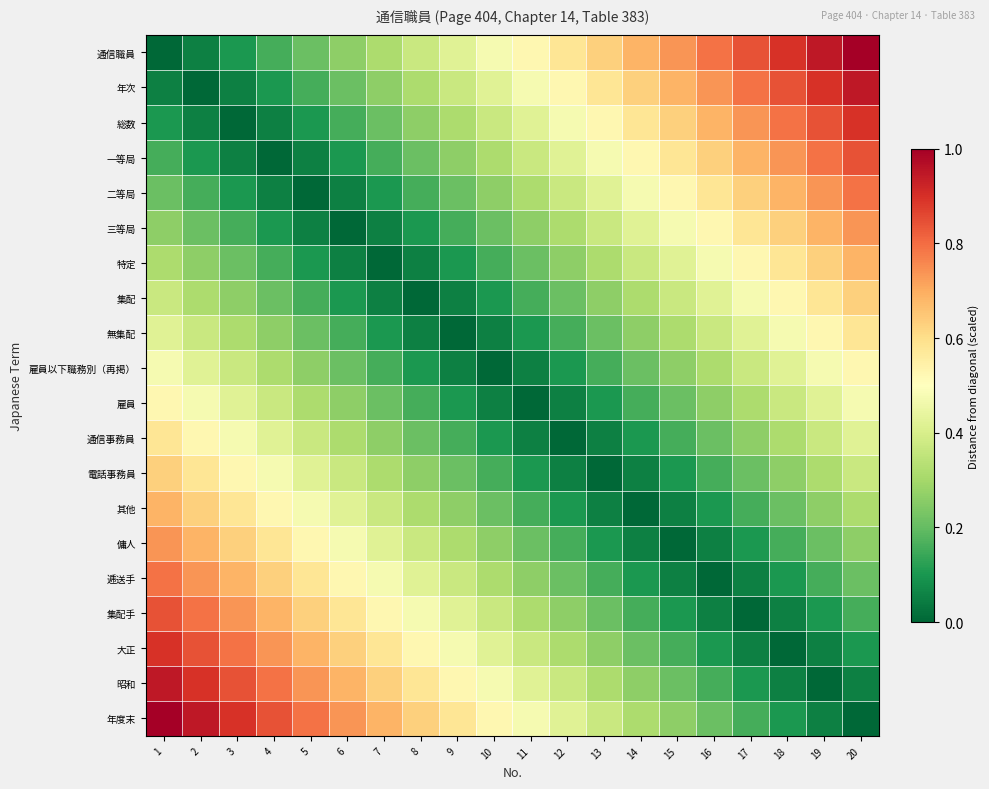

List the series in order of their peak value, lowest first.

雇員以下職務別（再掲）, 雇員, 無集配, 通信事務員, 集配, 電話事務員, 特定, 其他, 三等局, 傭人, 二等局, 逓送手, 一等局, 集配手, 総数, 大正, 年次, 昭和, 通信職員, 年度末